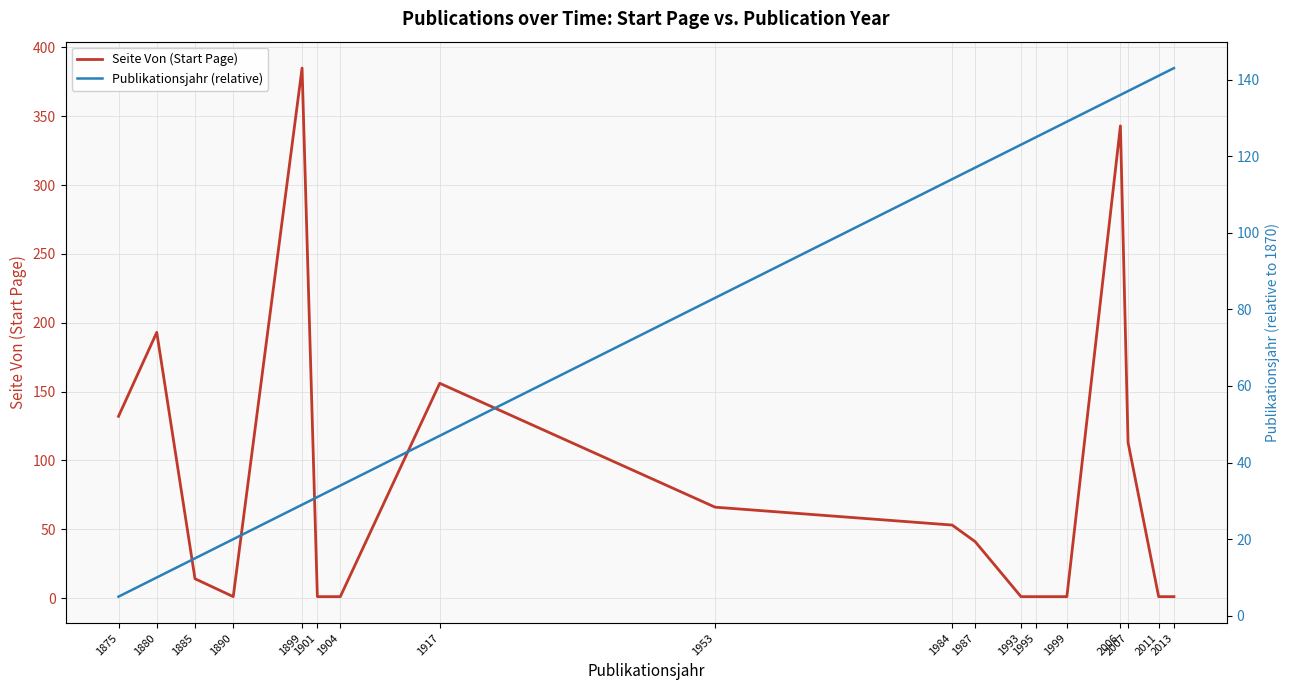

Which has a higher value, 2007 or 1890?

2007